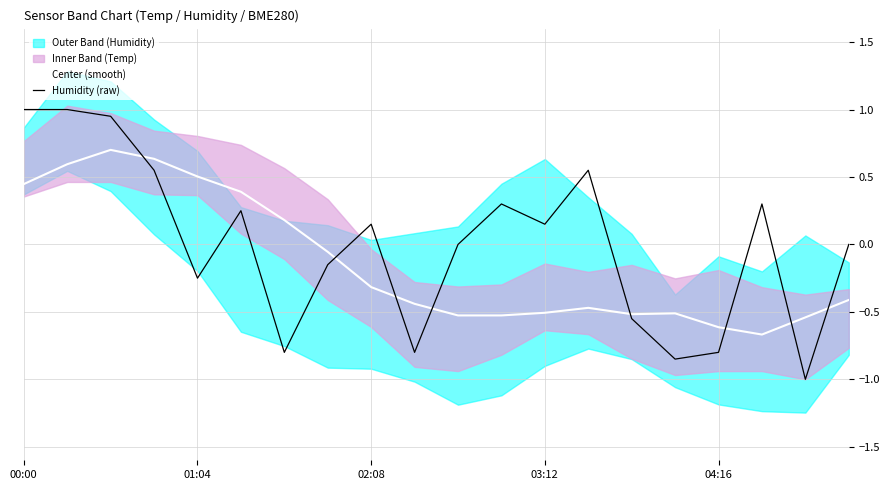

What is the difference between the second highest and minimum values in the Center (smooth) series?

1.3